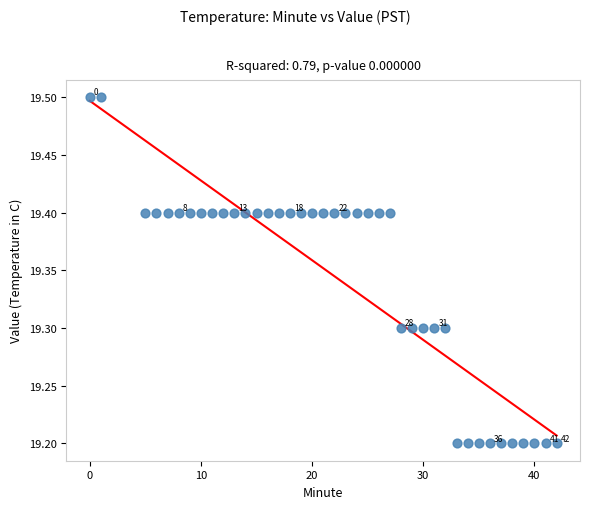

What is the range of Y values (max minus min)?

0.3